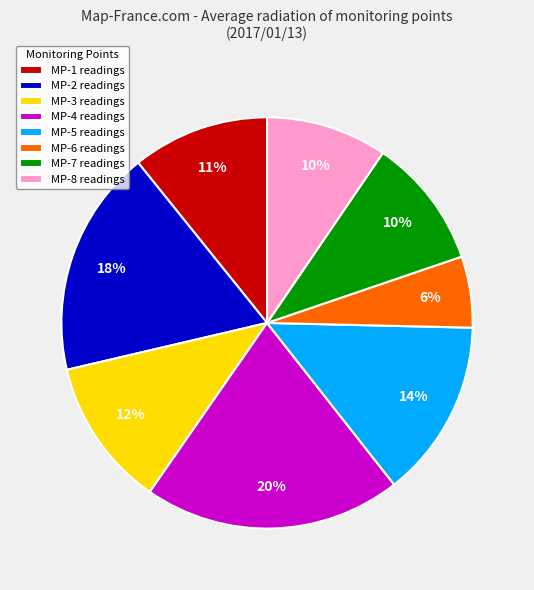

To the nearest percent, what percentage of the pie is MP-4?

20%